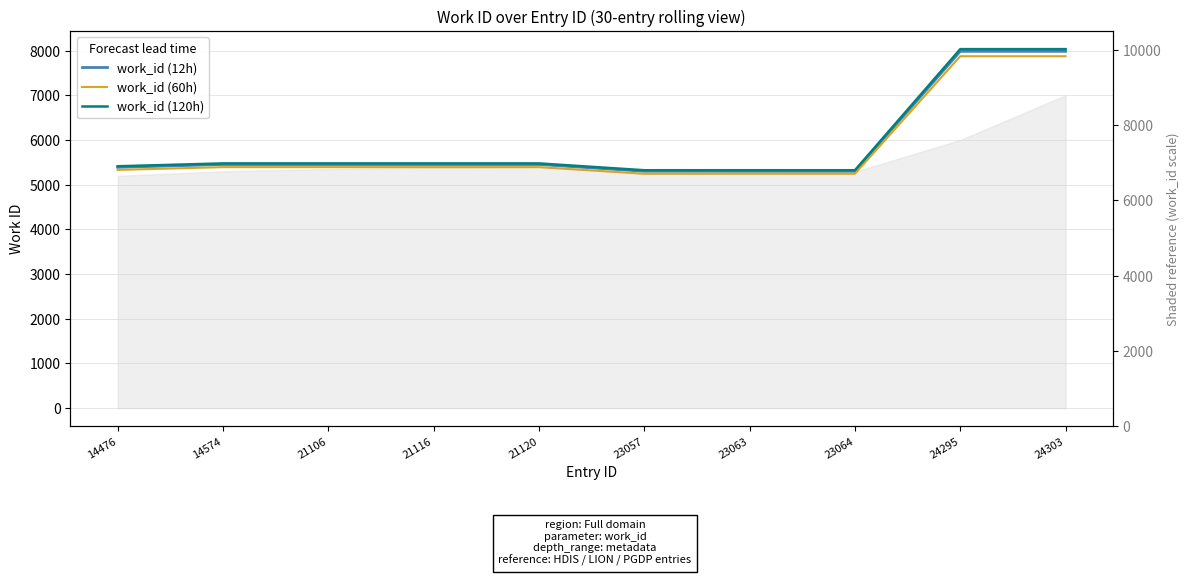

How many data points in work_id (12h) are above 5452?

2